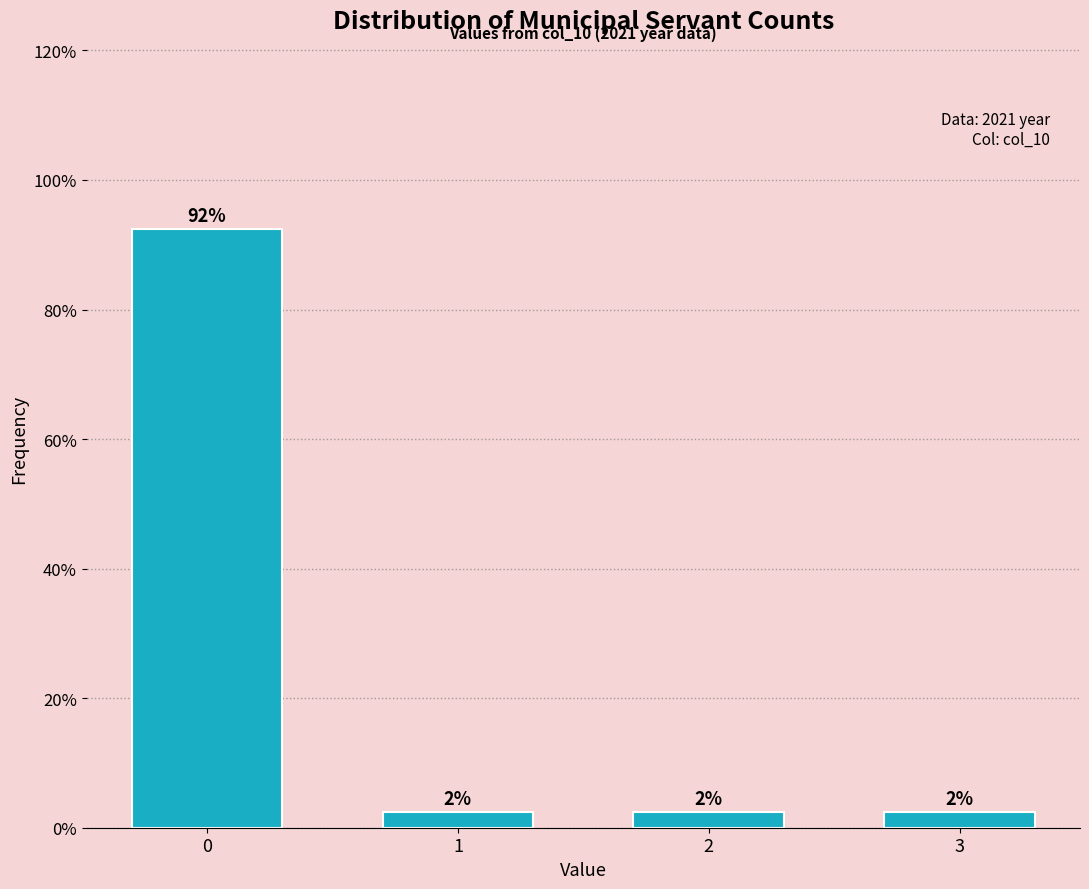

How many bars are there in total?

4